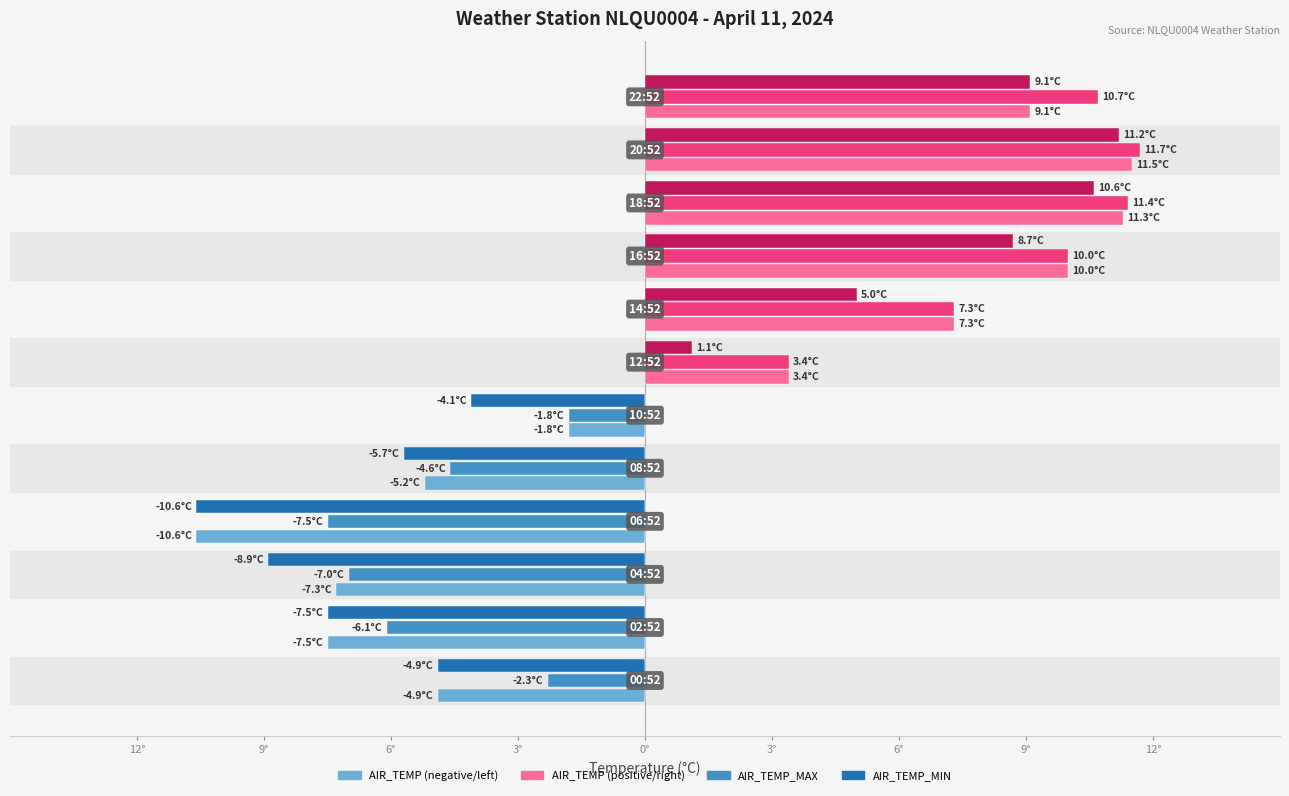

How many bars are there in each group?

3